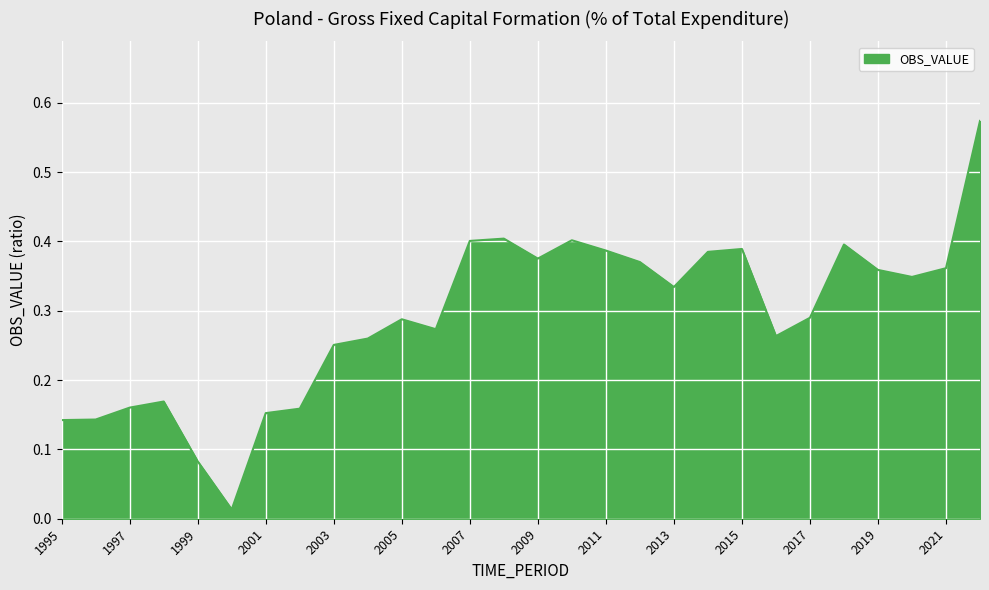

How many lines are shown in the chart?

1